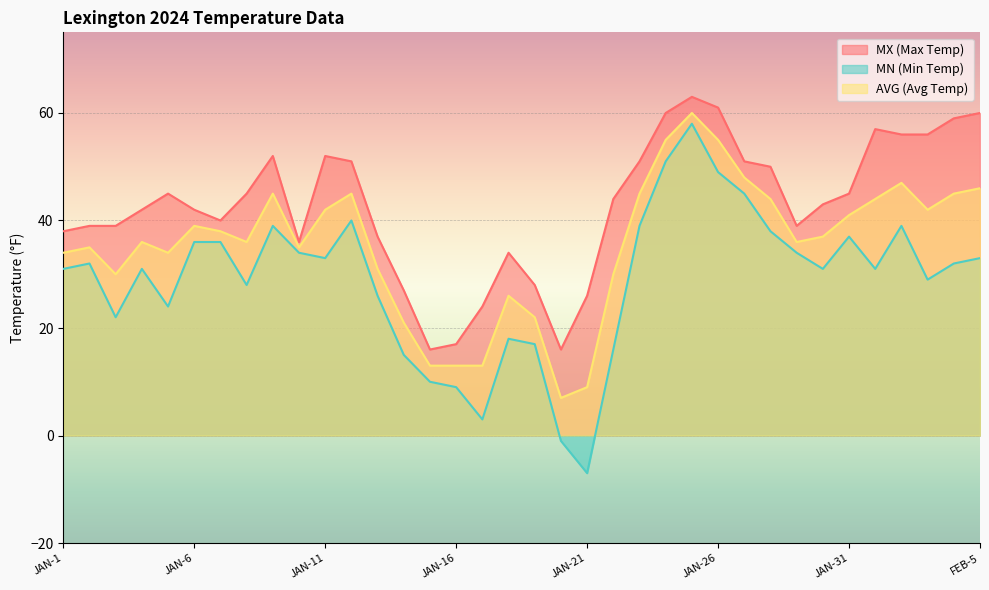

Where is the first local maximum for MN (Min Temp)?

JAN-2